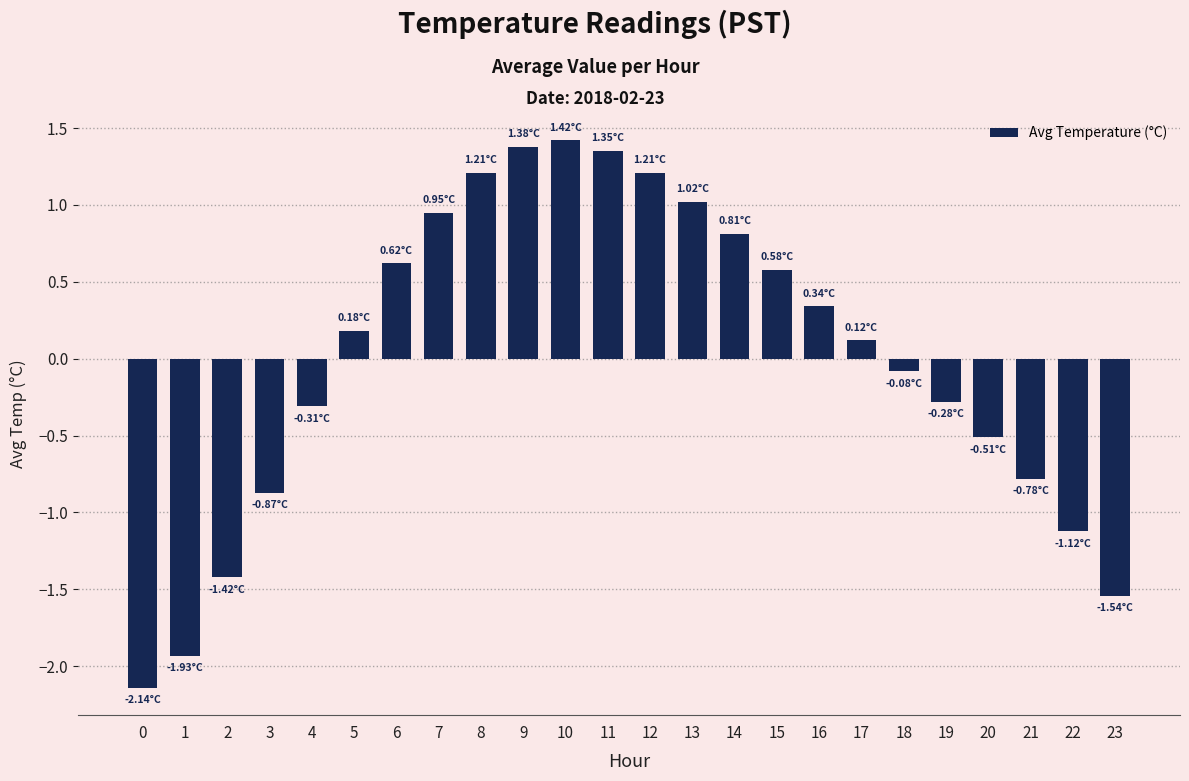

Are the bars grouped side by side (vs. stacked)?

No